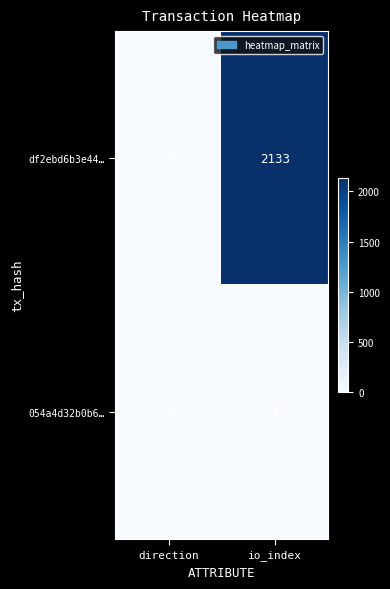

What is the total value across all series at io_index?

2137